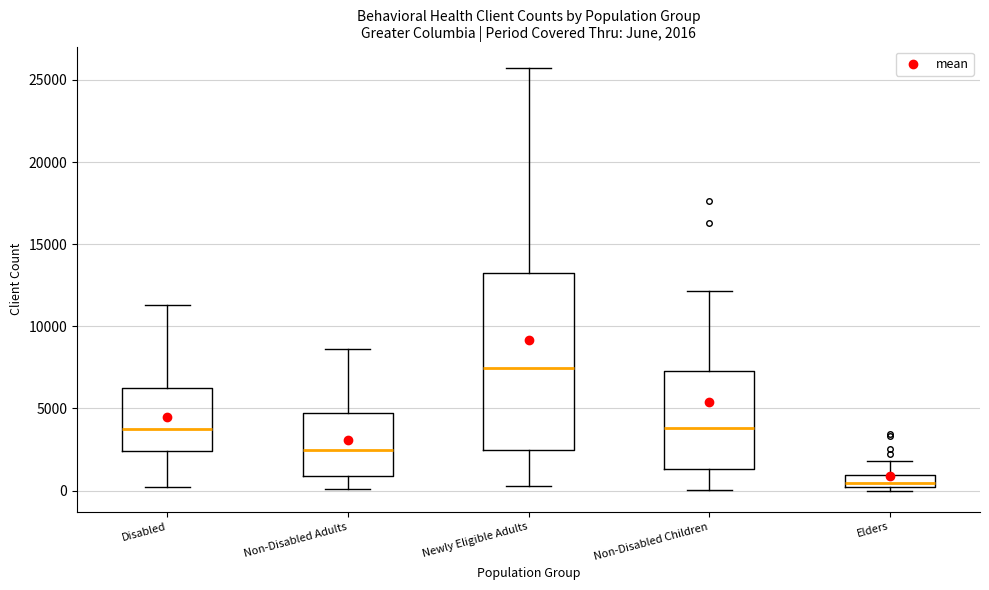

Which box's median line is the highest?

Newly Eligible Adults